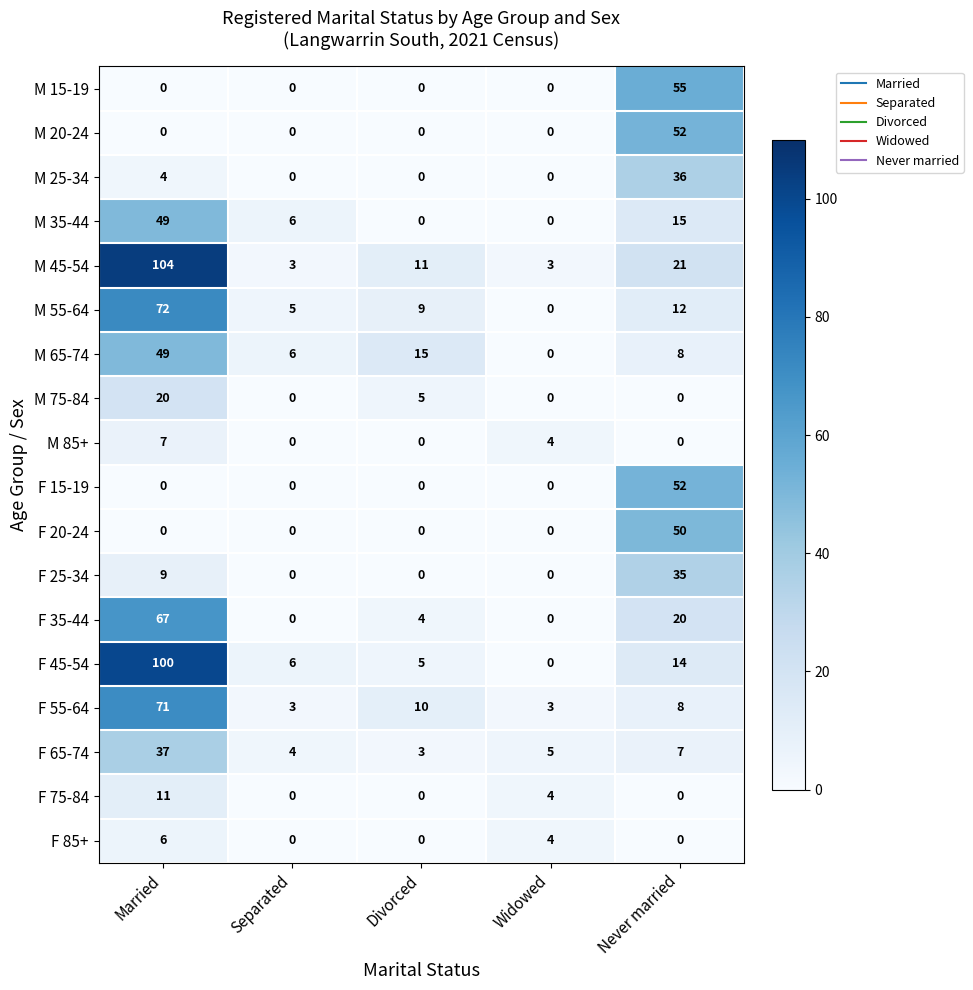

Which series has the largest total across all categories?

M 45-54